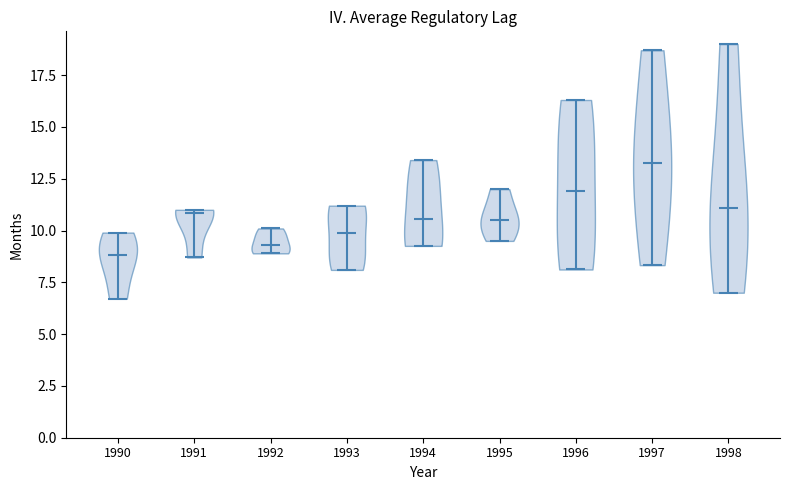

Which violin has the highest median line?

1997